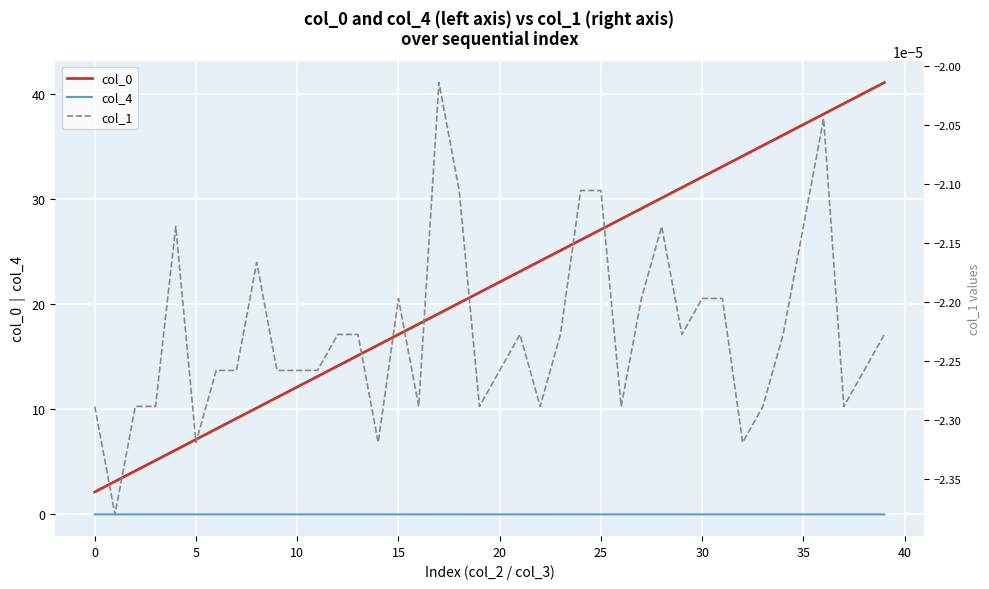

In col_4, how many points are higher than both neighbors (excluding endpoints)?

12